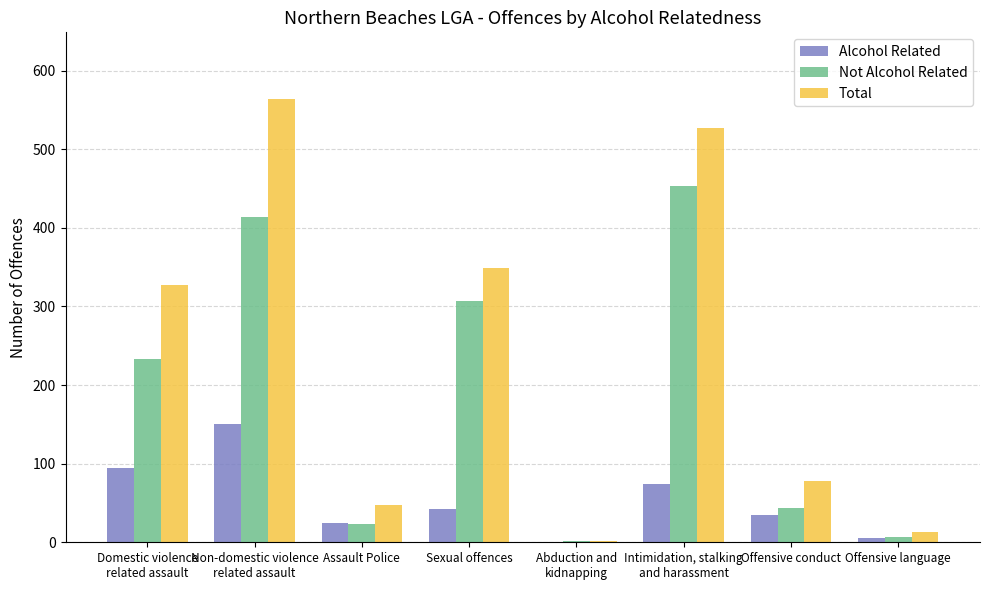

What is the sum of all Alcohol Related values?

426